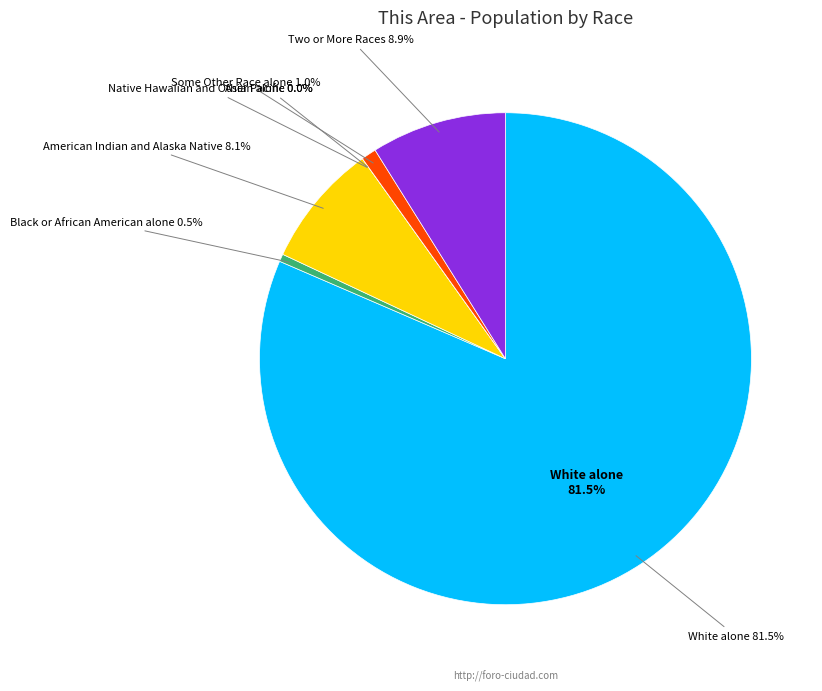

What percentage is NOT represented by White alone?

18.5%